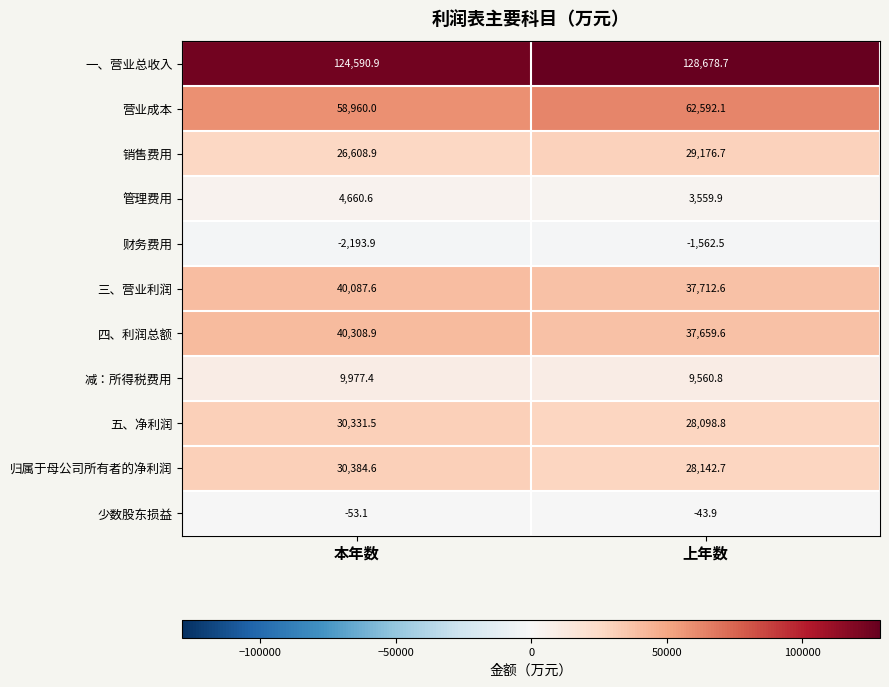

Which label corresponds to the largest value in the chart?

上年数